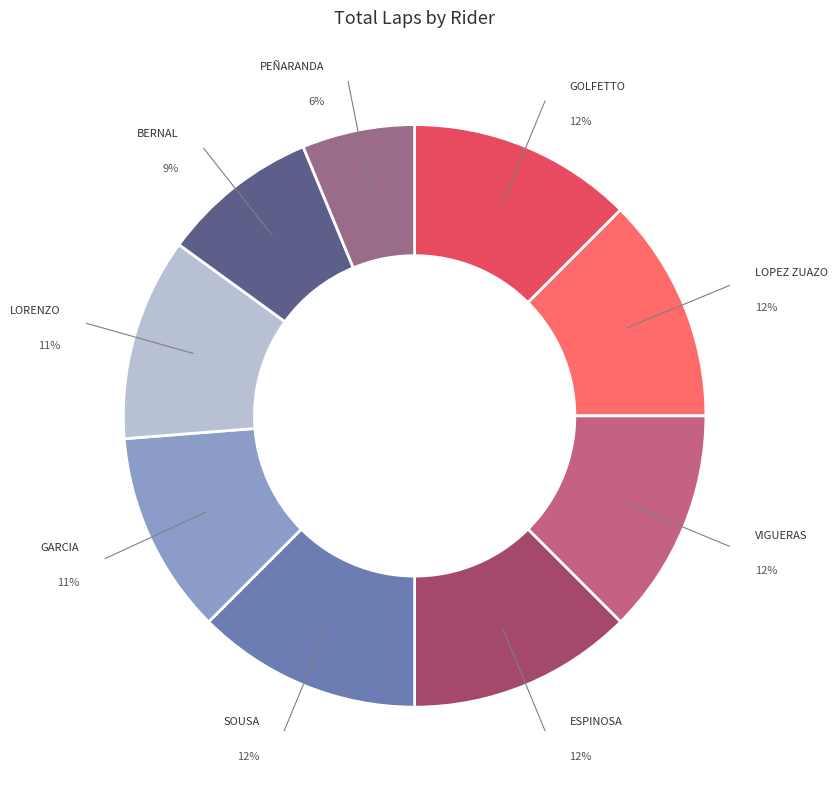

Does any single category account for the majority?

No